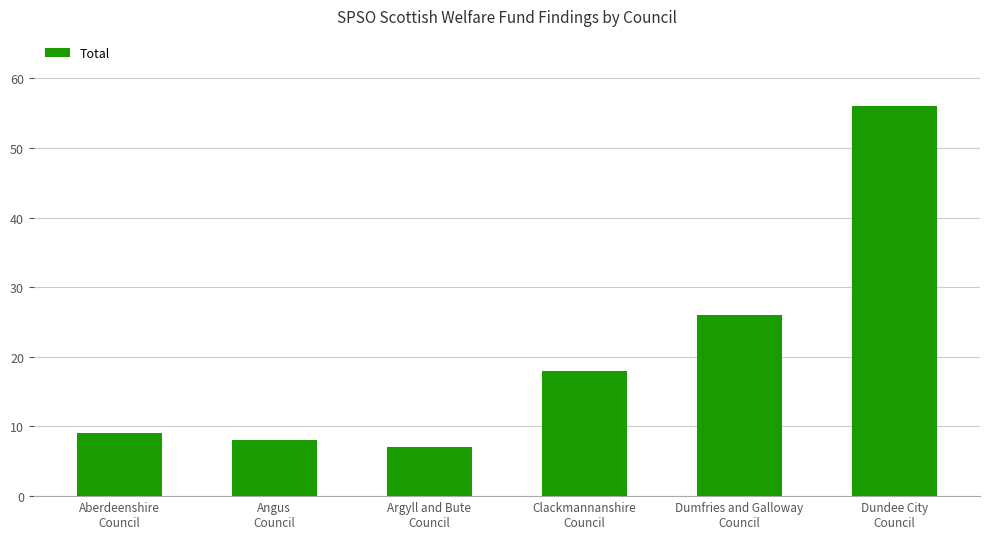

At which label is the value closest to 31?

Dumfries and Galloway
Council